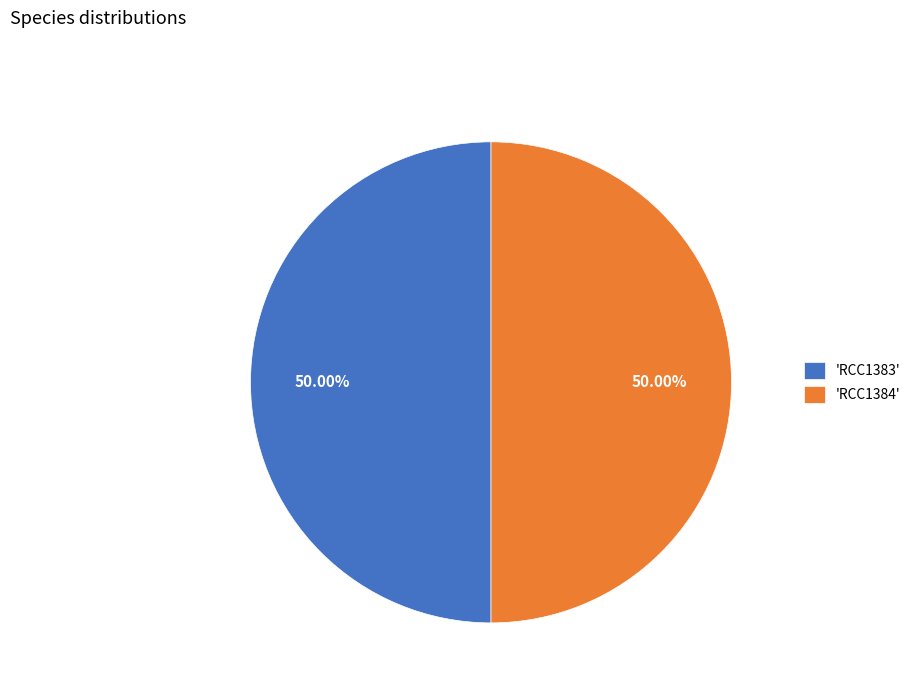

Approximately how many times larger is the value at 'RCC1384' compared to 'RCC1383'?

1.0